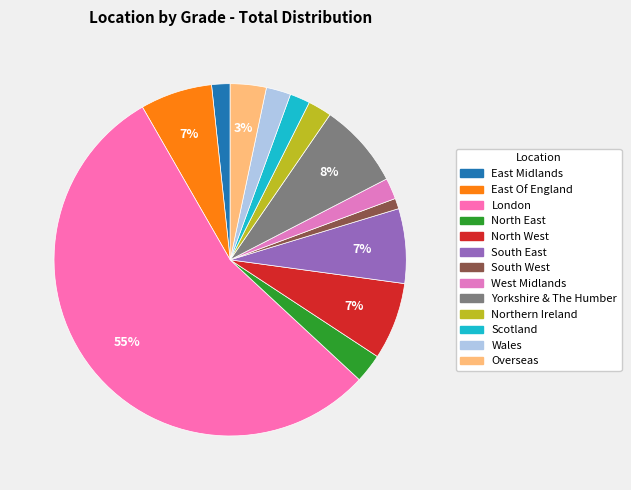

Is there a majority slice in this chart?

Yes